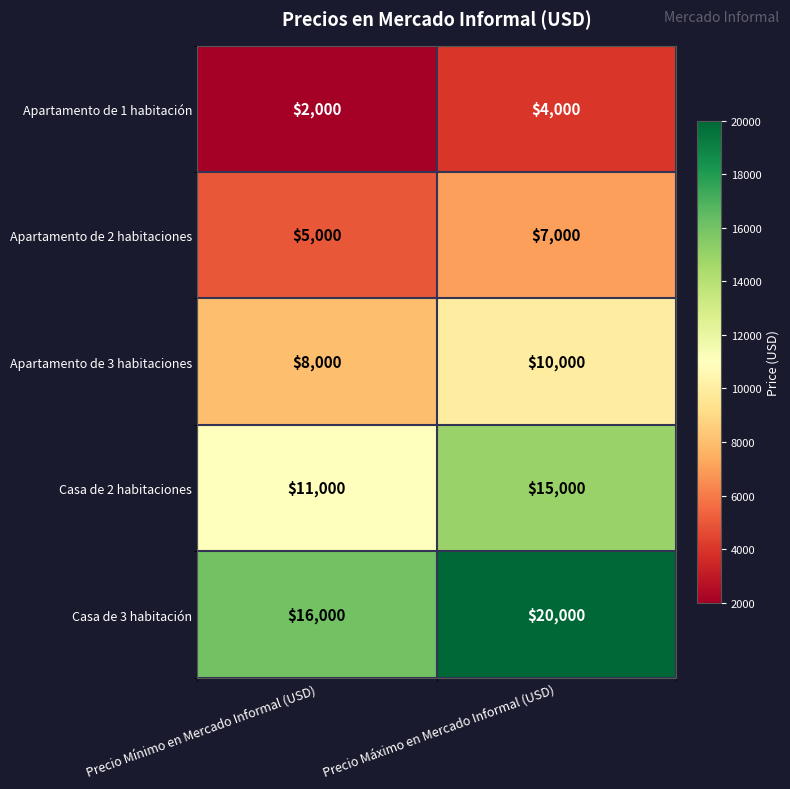

Count the number of categories in the chart.

2